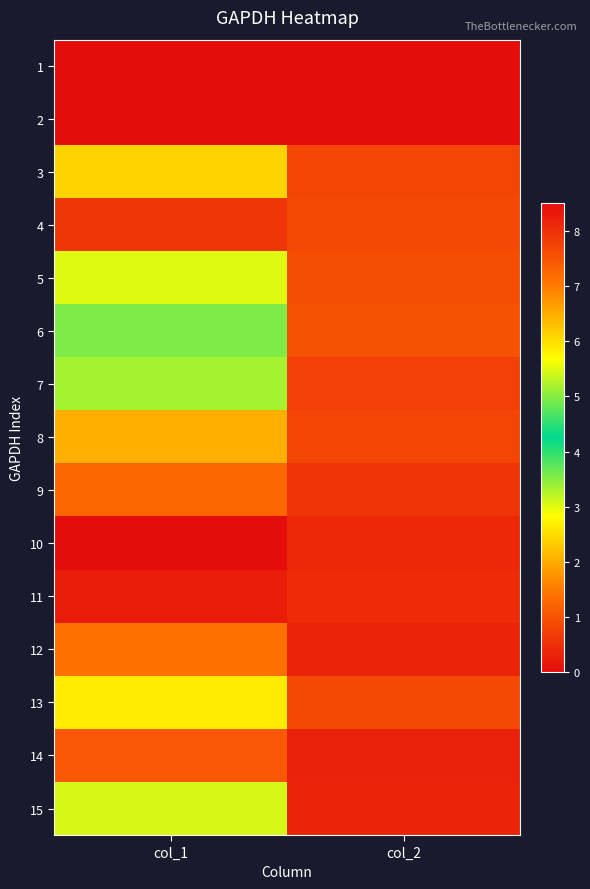

What is the total value across all series at col_1?

71.2